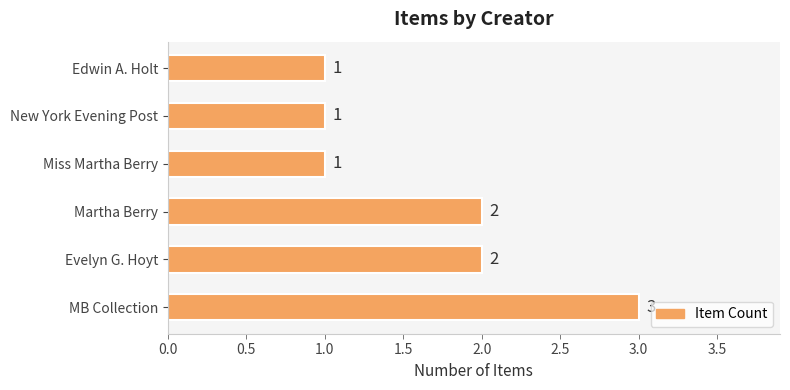

Count the values in the range 1 to 2.

5